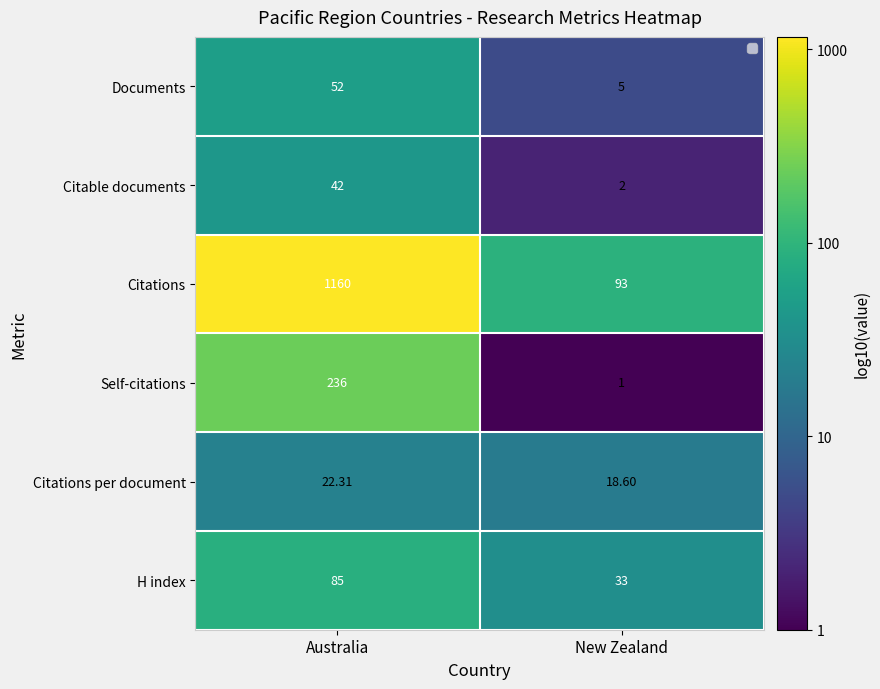

Which series has the largest total across all categories?

Citations